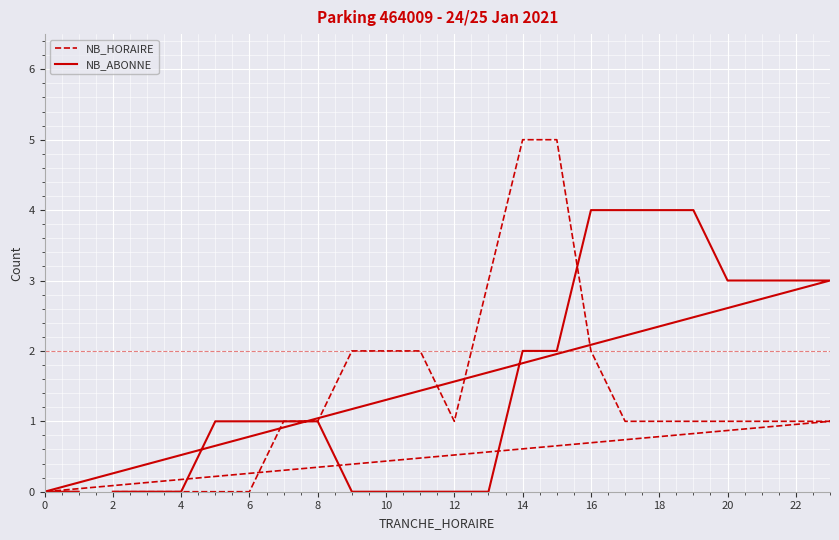

At how many categories does at least one series exceed 1?

14